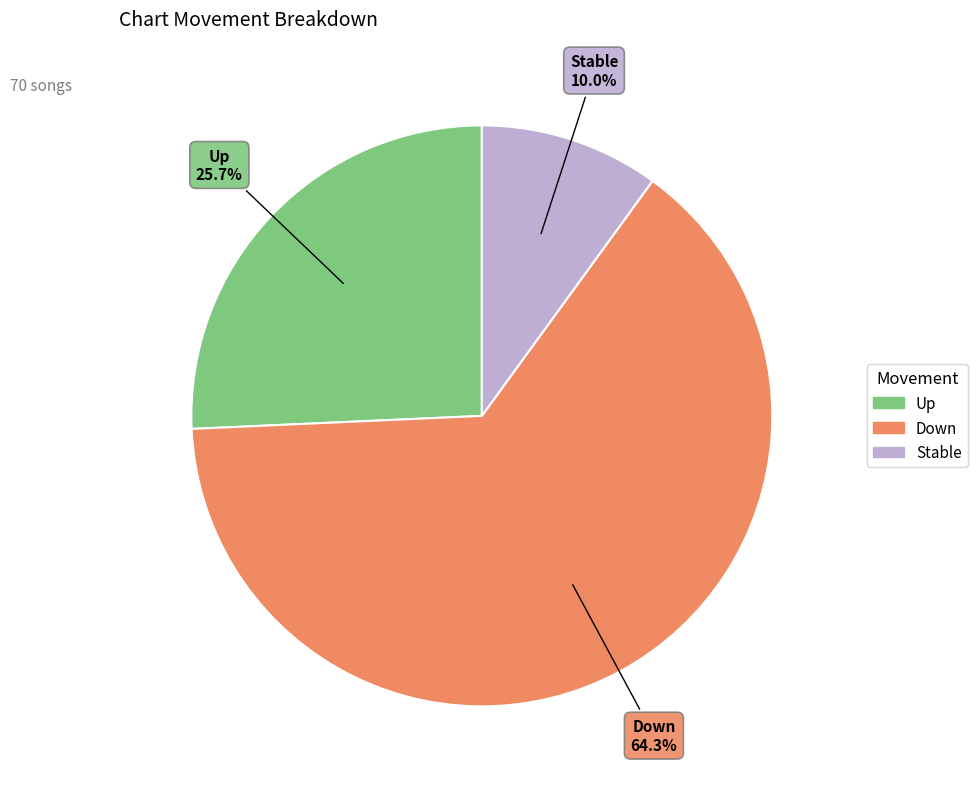

Is there a majority slice in this chart?

Yes